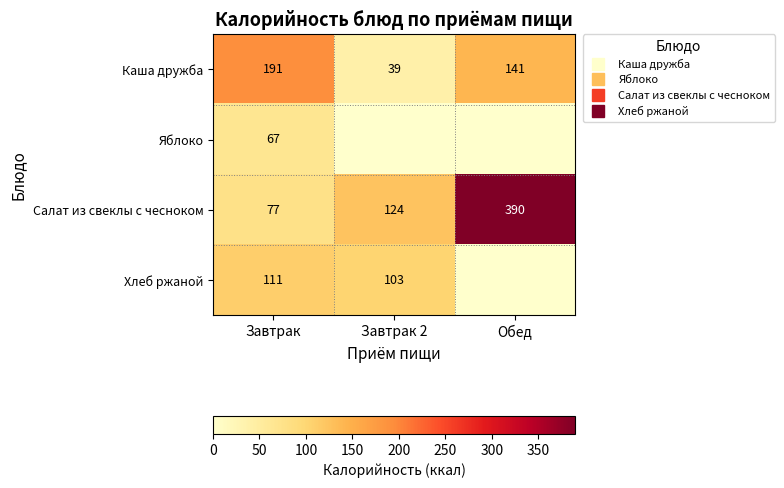

What is the total value across all series at Завтрак?

446.0